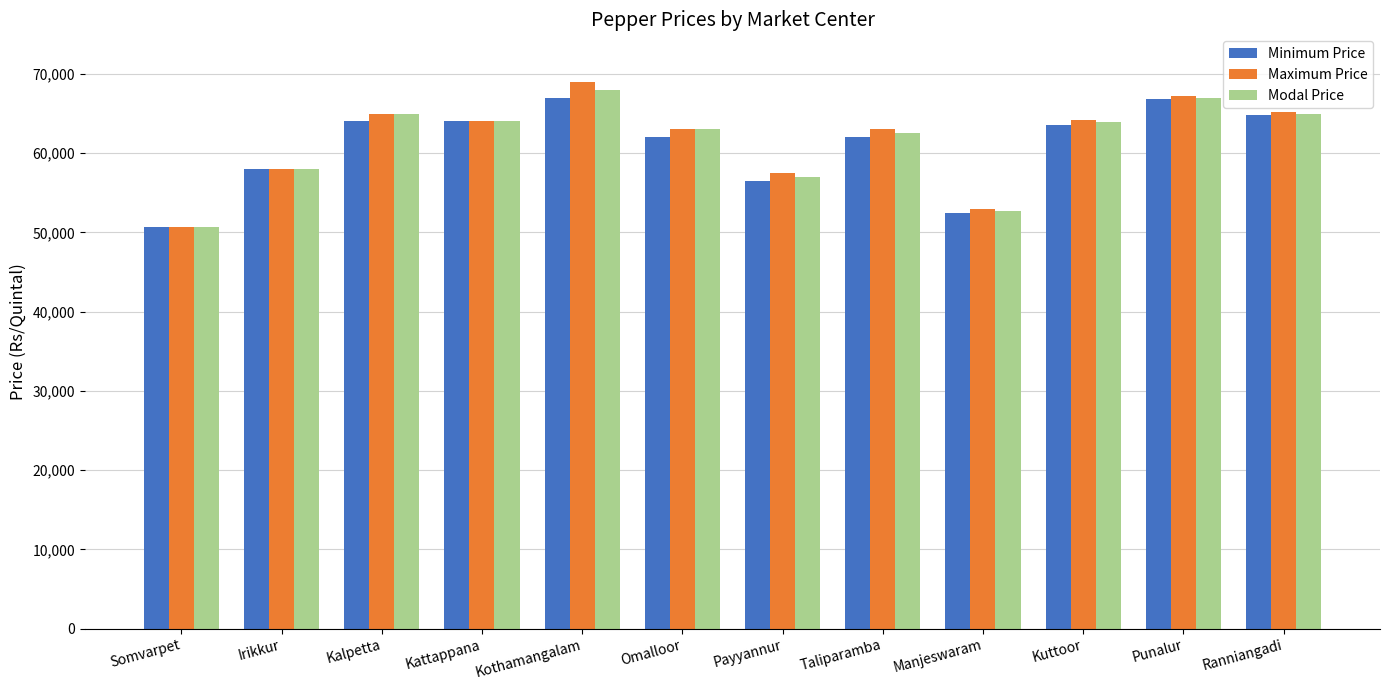

The Minimum Price series shows 21564 at Somvarpet. True or false?

False